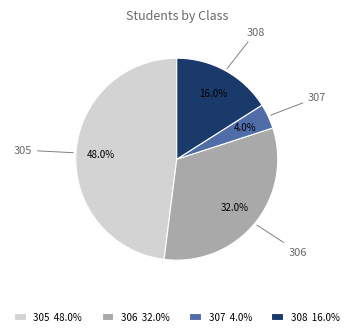

To the nearest percent, what is the difference between the 305 and 306 slice percentages?

16%